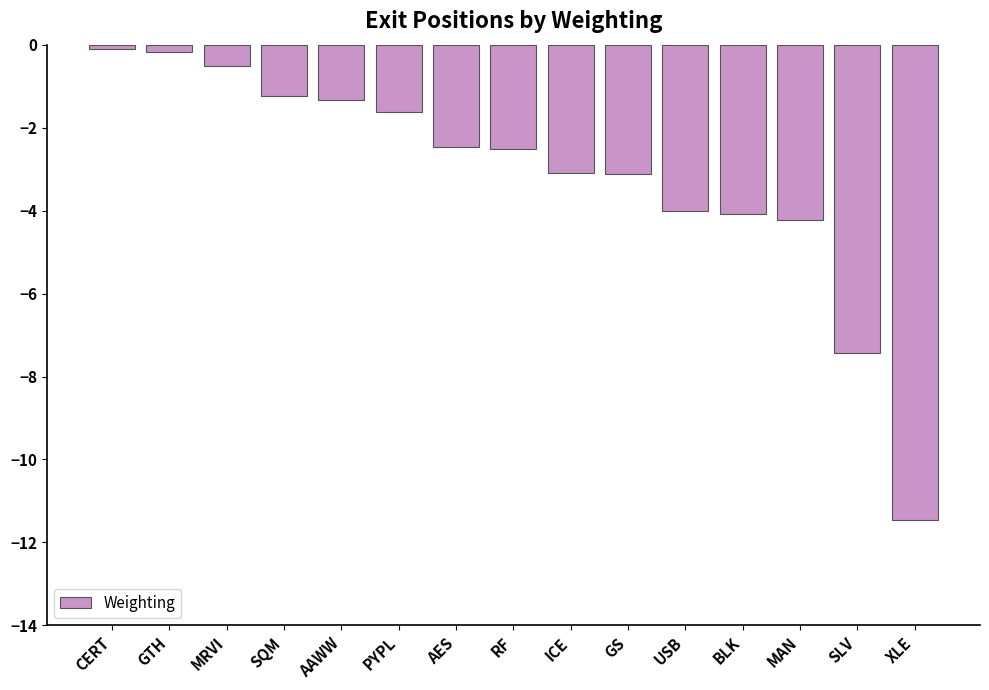

Is it true that the value at MRVI is -0.5?

True